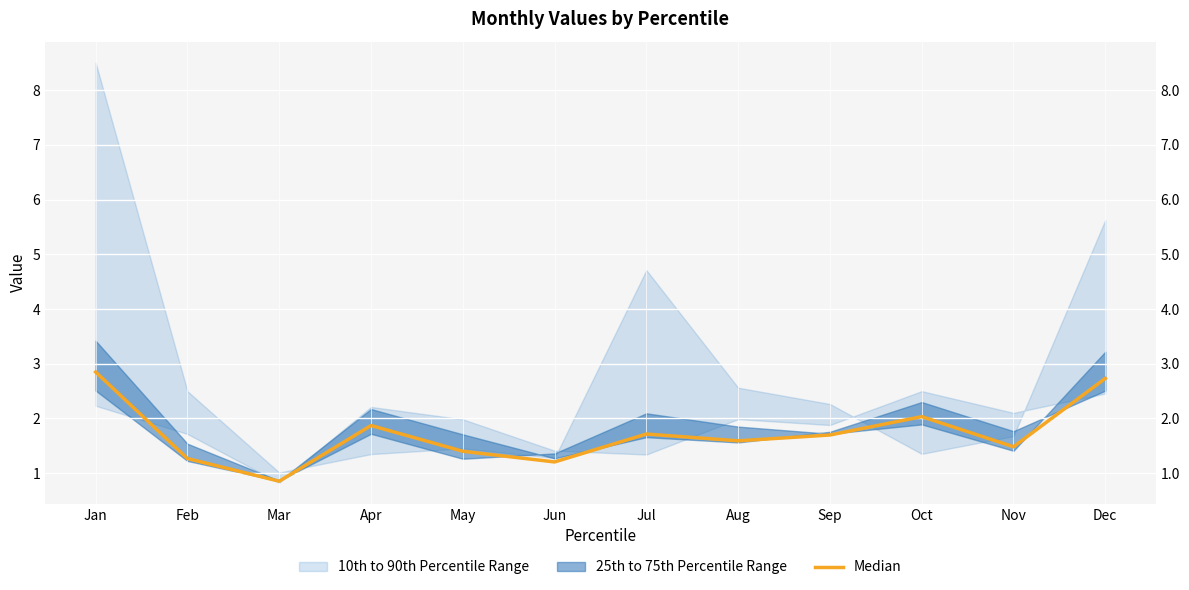

What is the difference between the maximum and minimum values?

2.0